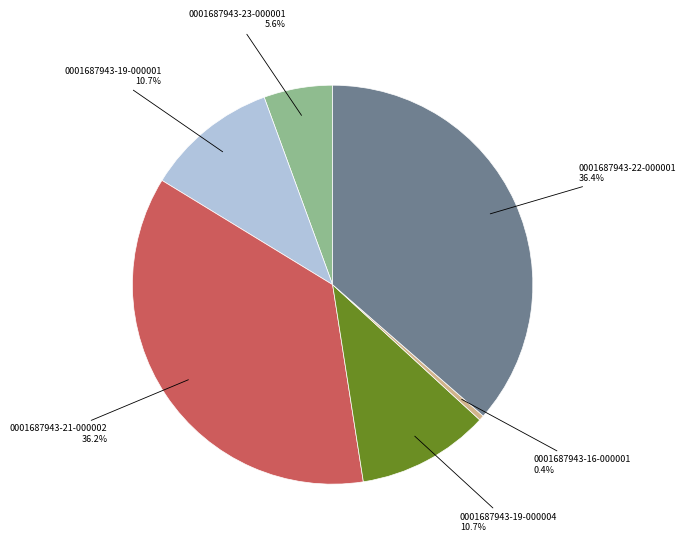

To the nearest percent, what is the average slice percentage?

17%